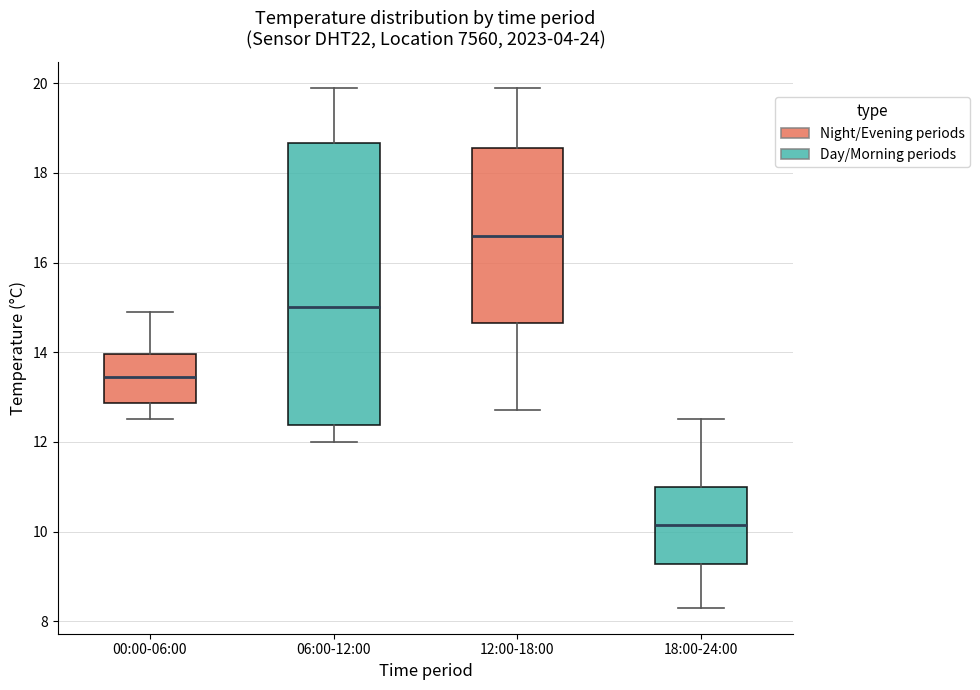

Reading left to right, transcribe this box plot: for each box, give where its median line is, the range the box spans, and where its two whiskers end, as read against the y-axis. The values are not printed on the chart, so give them approximately, as read against the axis.

00:00-06:00: median 13.4, box 12.8 to 14.0, whiskers 12.6 to 15.0
06:00-12:00: median 15.0, box 12.4 to 18.6, whiskers 12.0 to 20.0
12:00-18:00: median 16.6, box 14.6 to 18.6, whiskers 12.8 to 20.0
18:00-24:00: median 10.2, box 9.2 to 11.0, whiskers 8.4 to 12.6